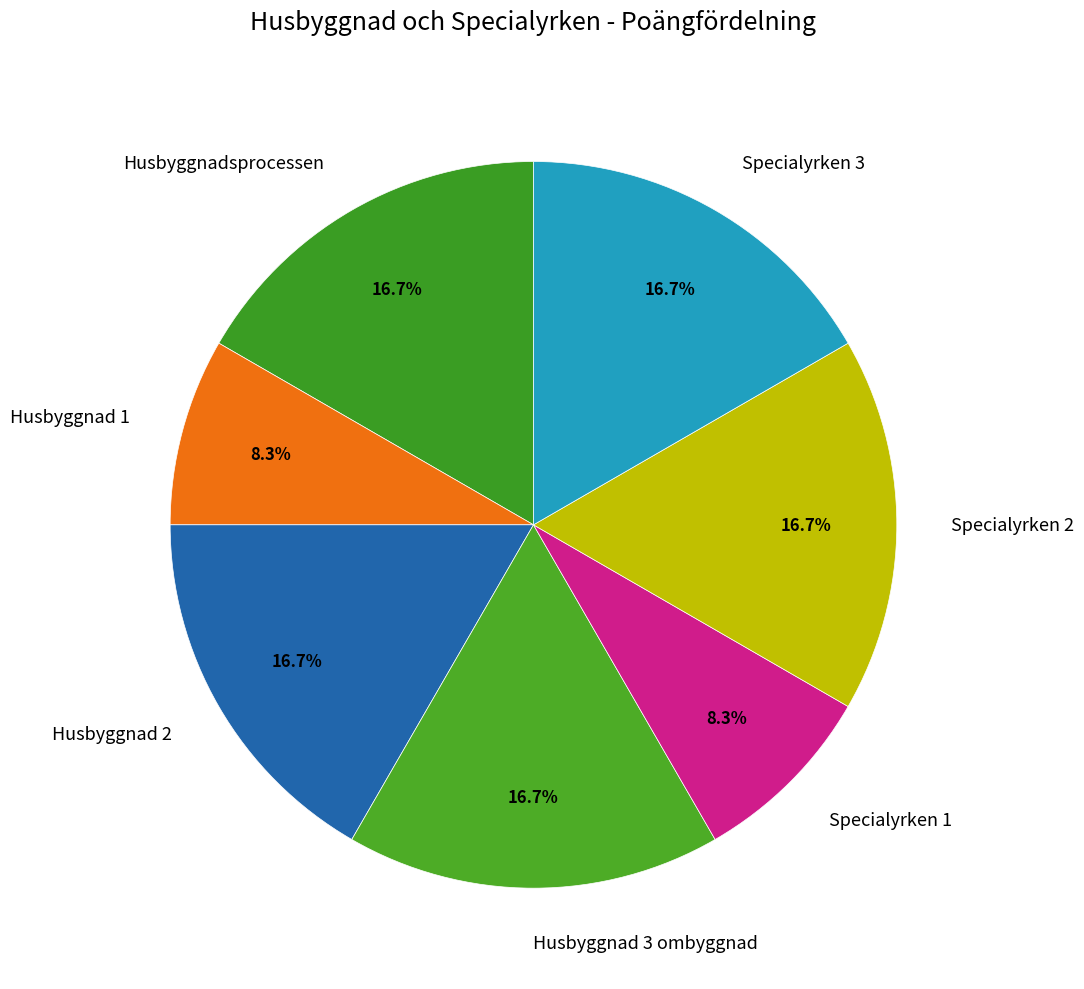

The Specialyrken 2 slice represents 17% of the pie. True or false?

True